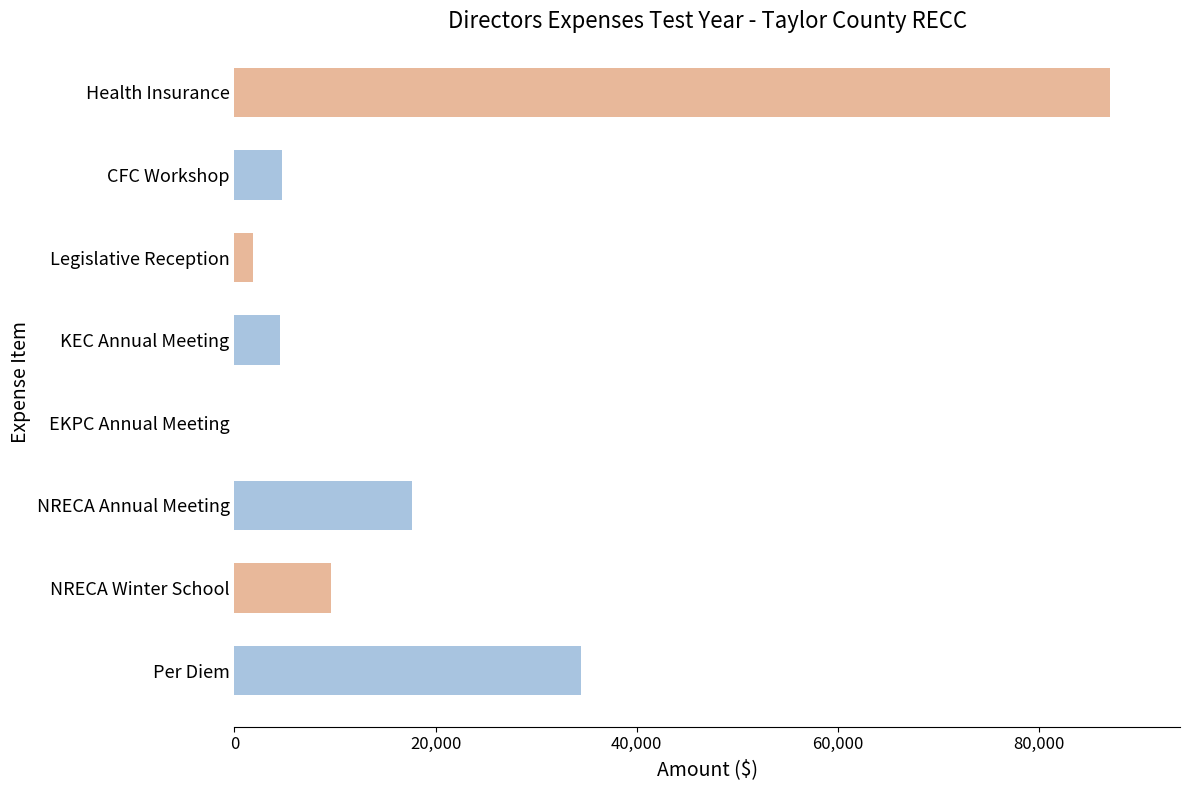

True or false: the data shows 2736.9 at CFC Workshop.

False